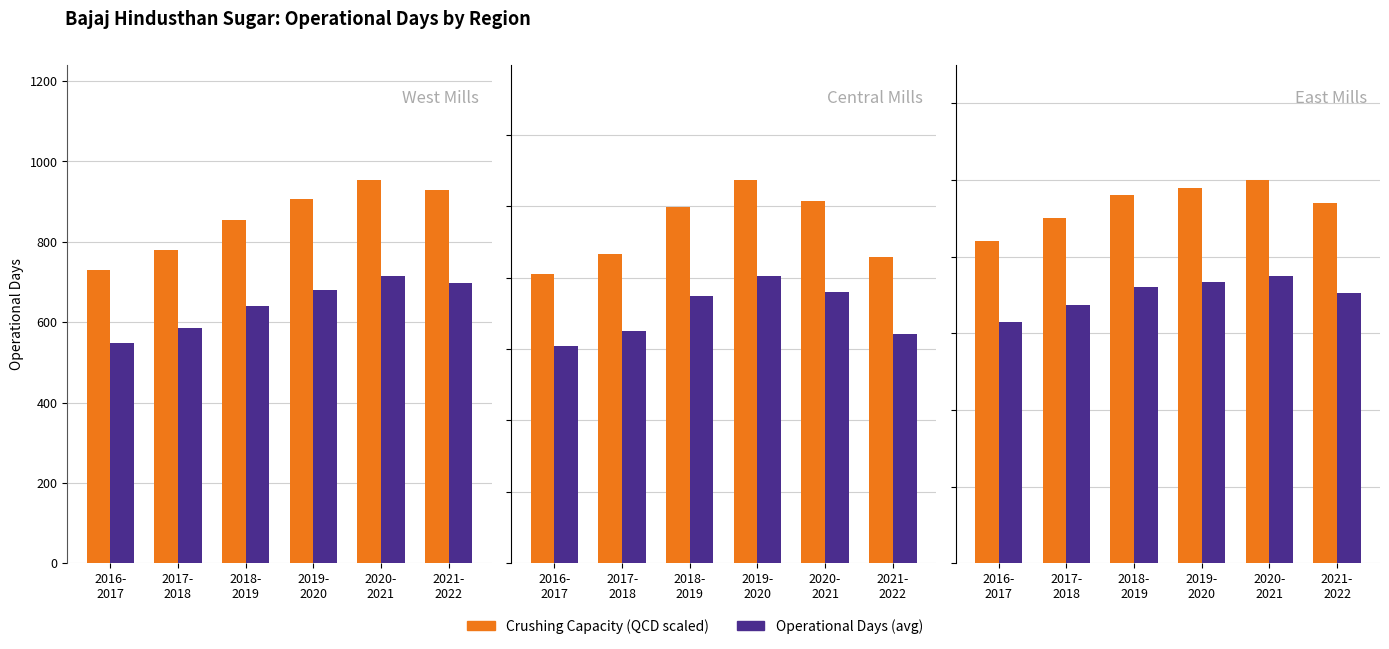

What is the value of the Crushing Capacity (QCD scaled) bar at the 1st from the left?

210.0